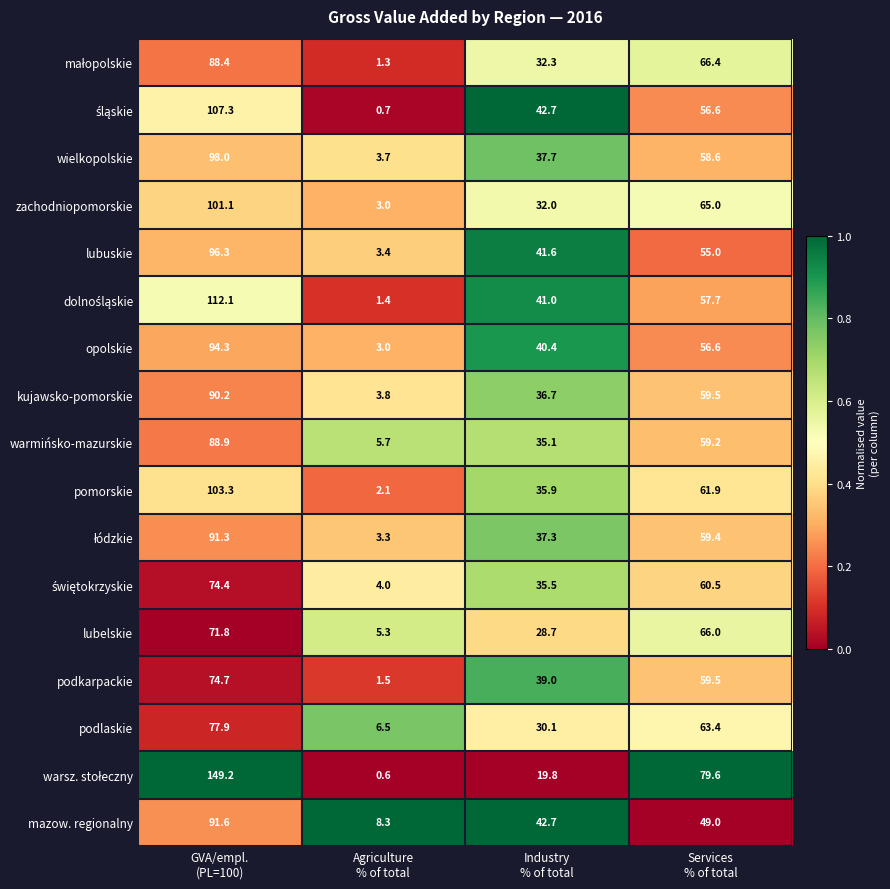

What is the maximum value shown in the chart?

149.2